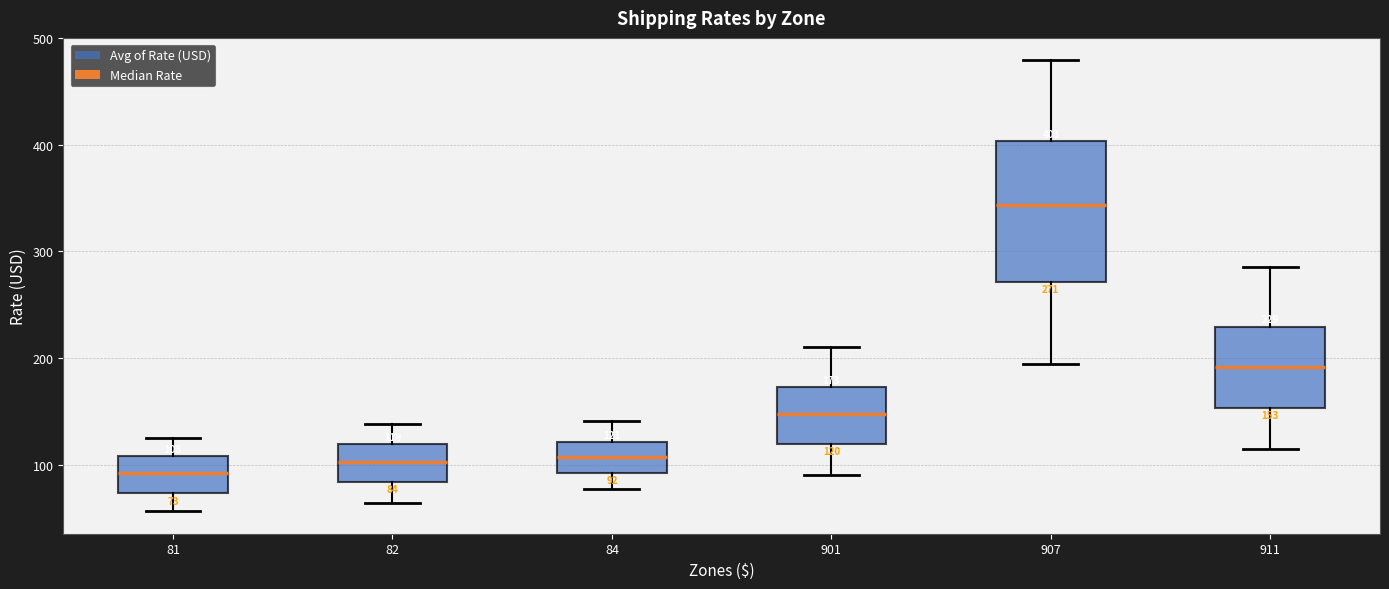

Which box's median line is the highest?

907